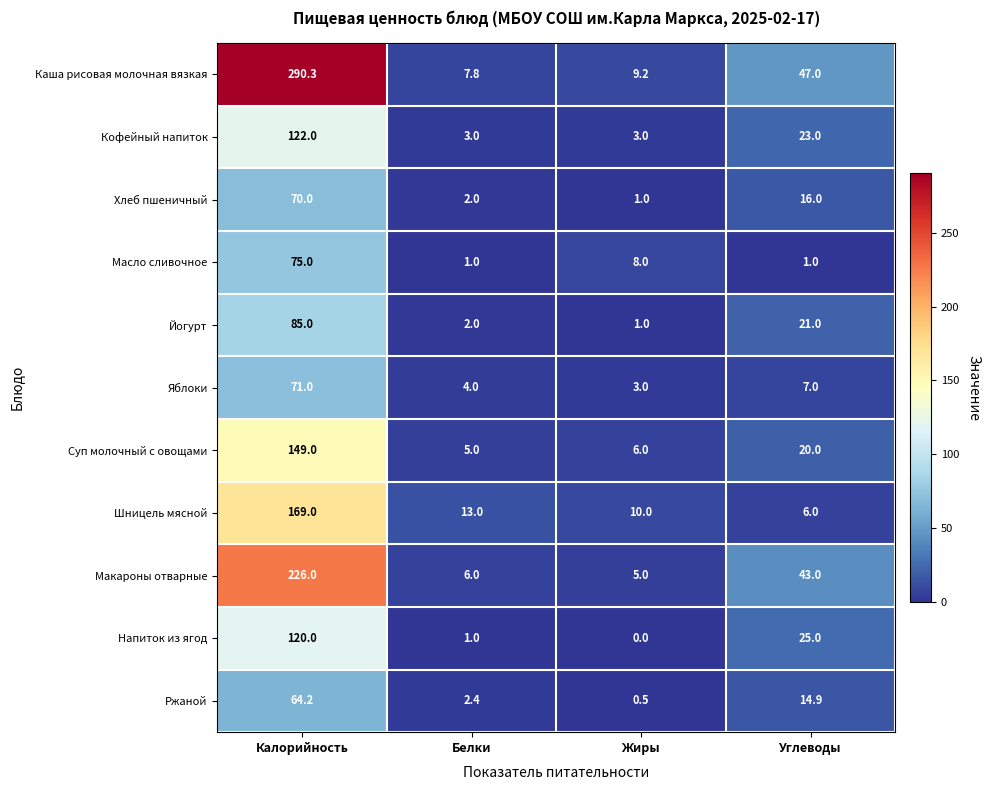

Where is Яблоки nearest to the value 37?

Углеводы